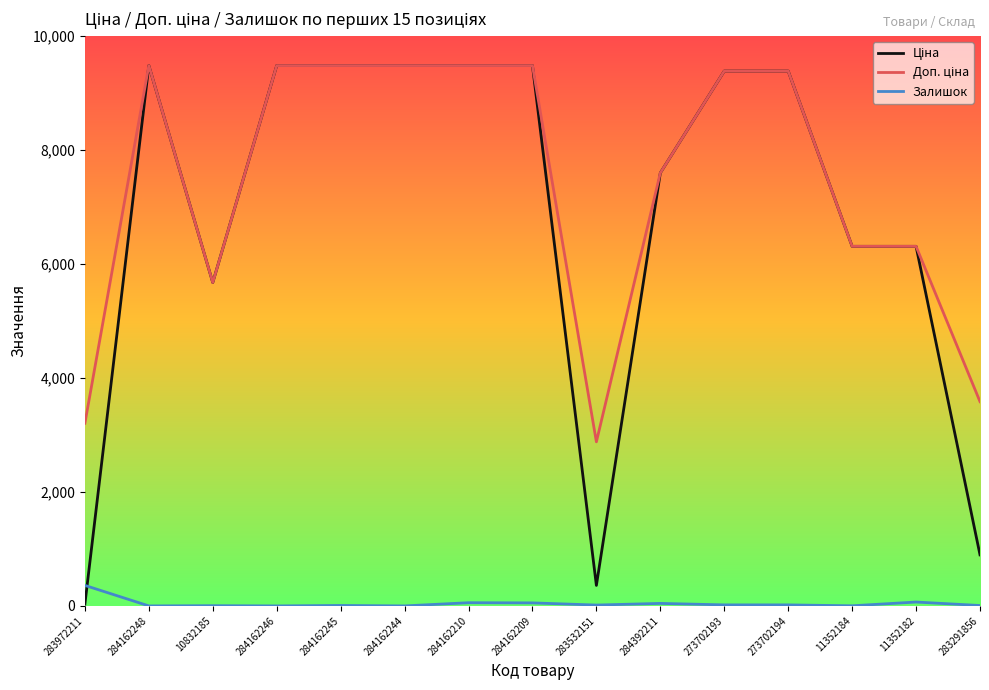

Is it true that Залишок equals 4.0 at 10832185?

True